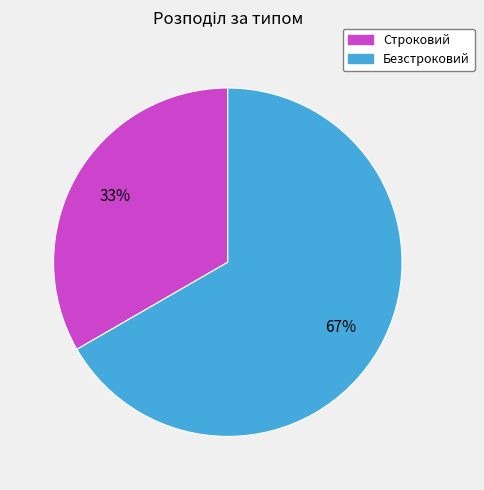

To the nearest percent, what percentage of the pie is Безстроковий?

67%